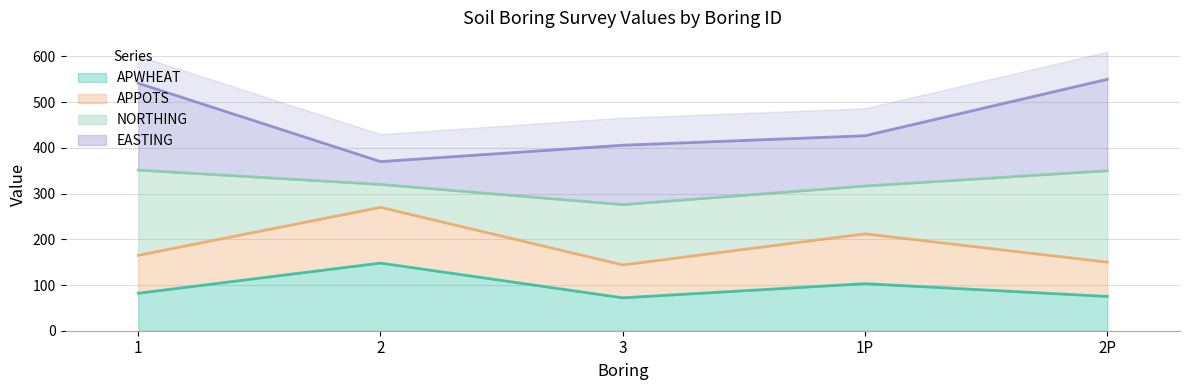

Where is APWHEAT nearest to the value 110?

1P